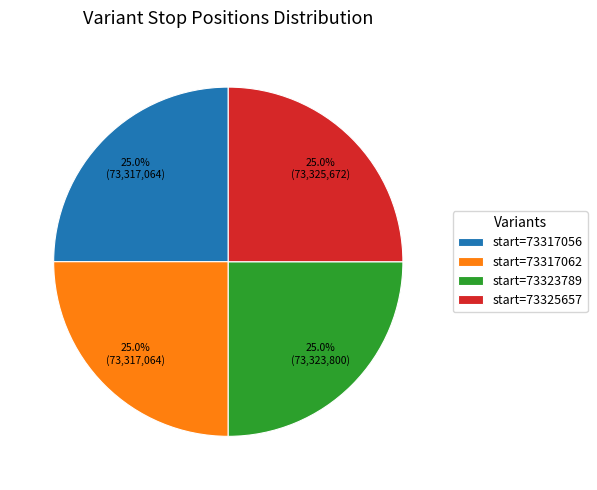

What is the ratio of the value at start=73323789 to the value at start=73325657?

1.0